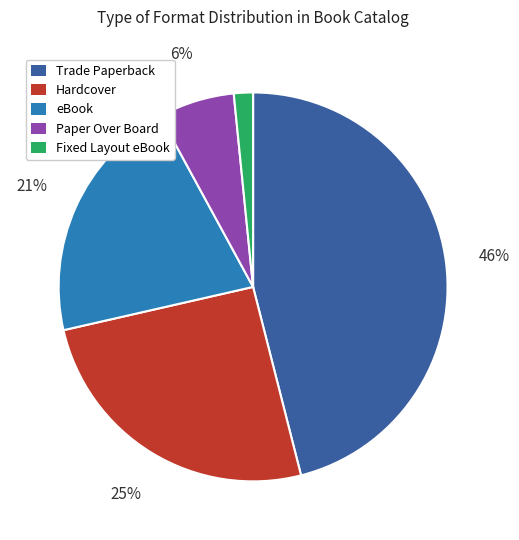

True or false: Fixed Layout eBook accounts for 11% of the total.

False